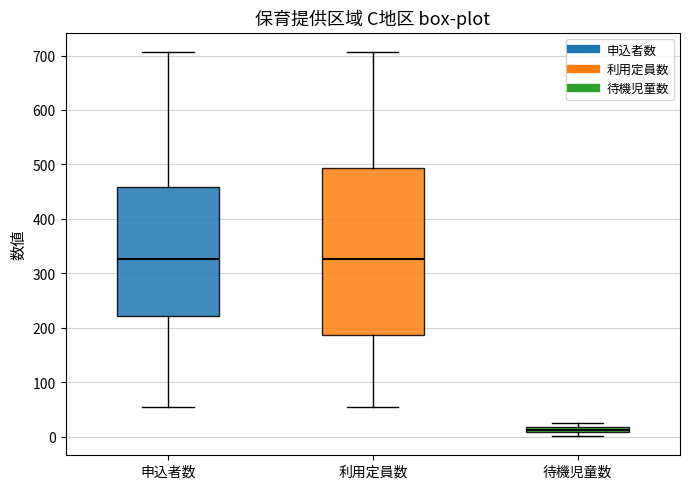

Where is the upper edge of the box for 利用定員数 on the y-axis? The values are not printed on the chart, so give them approximately, as read against the axis.

490